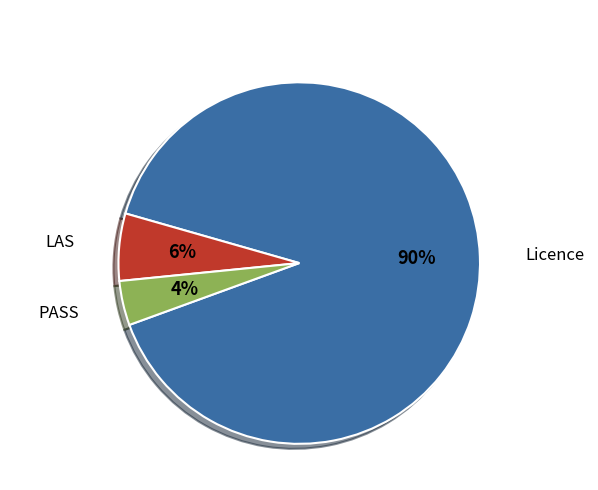

To the nearest percent, what is the average slice percentage?

33%